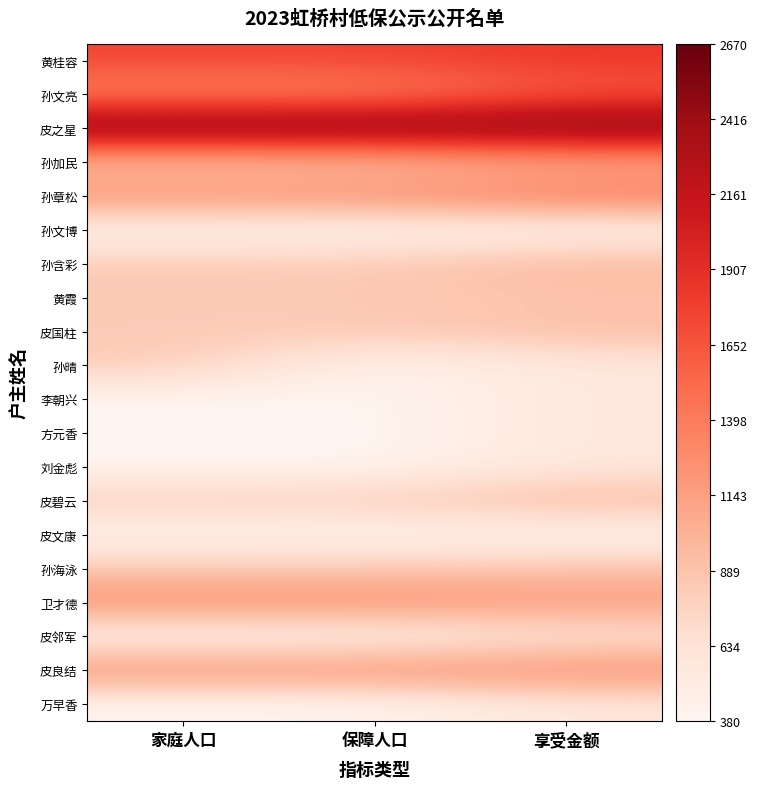

Which series has the largest total across all categories?

皮之星